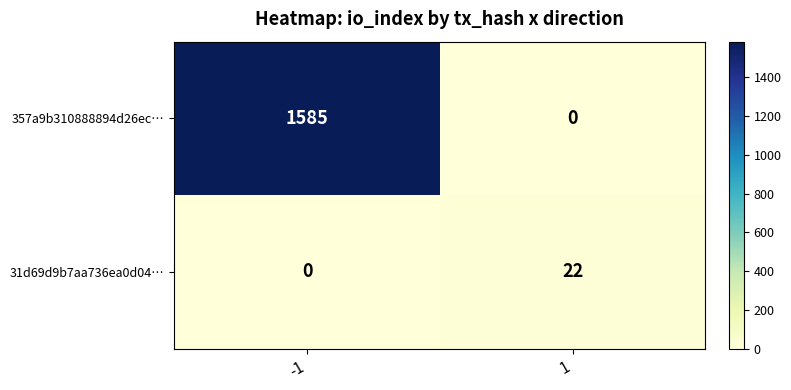

What is the maximum value for 357a9b310888894d26ec…?

1585